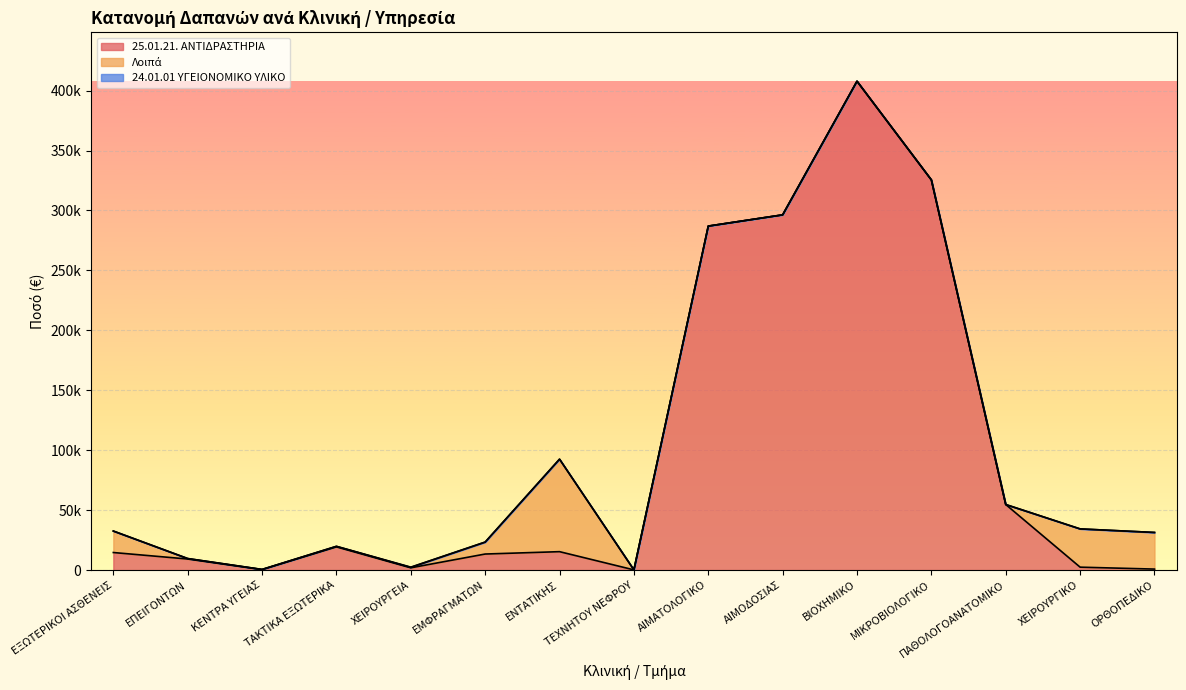

Is the value of 24.01.01 ΥΓΕΙΟΝΟΜΙΚΟ ΥΛΙΚΟ at ΤΑΚΤΙΚΑ ΕΞΩΤΕΡΙΚΑ greater than the value of 25.01.21. ΑΝΤΙΔΡΑΣΤΗΡΙΑ at ΟΡΘΟΠΕΔΙΚΟ?

No